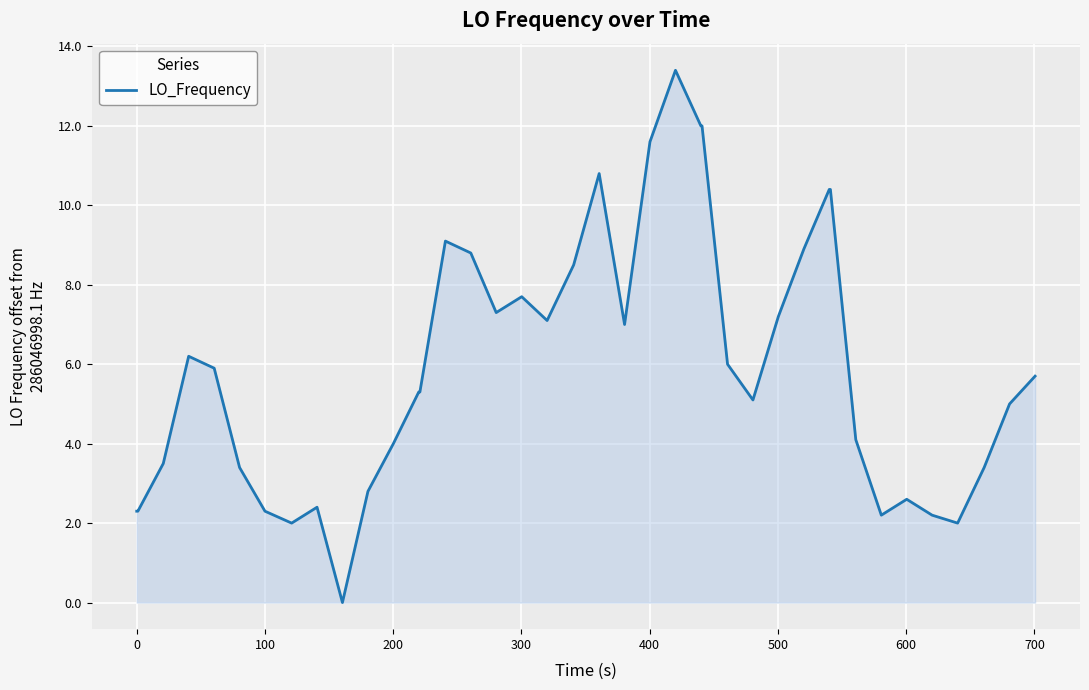

What is the maximum value shown in the chart?

13.4